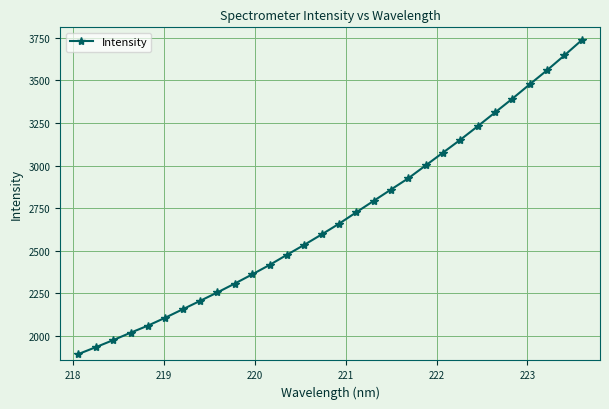

What is the difference between the maximum and second lowest values?

1802.0